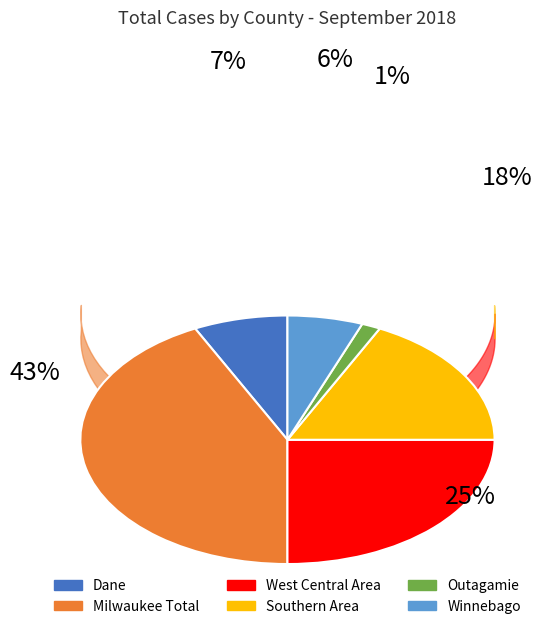

How many slices are in this pie chart?

6